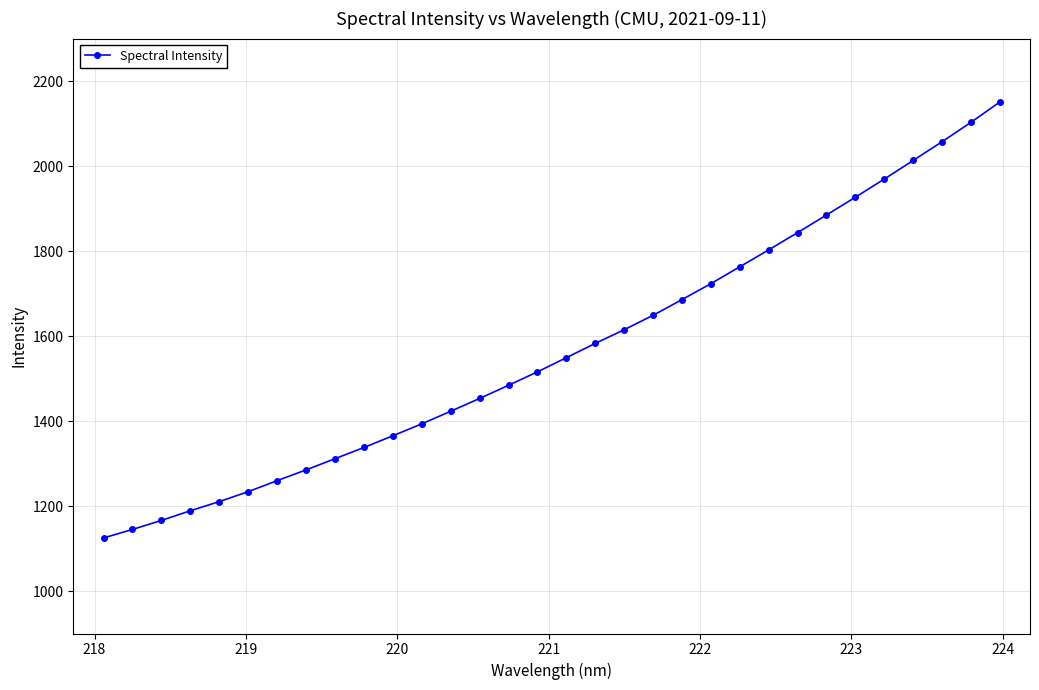

What is the difference between the maximum and minimum values?

1025.7